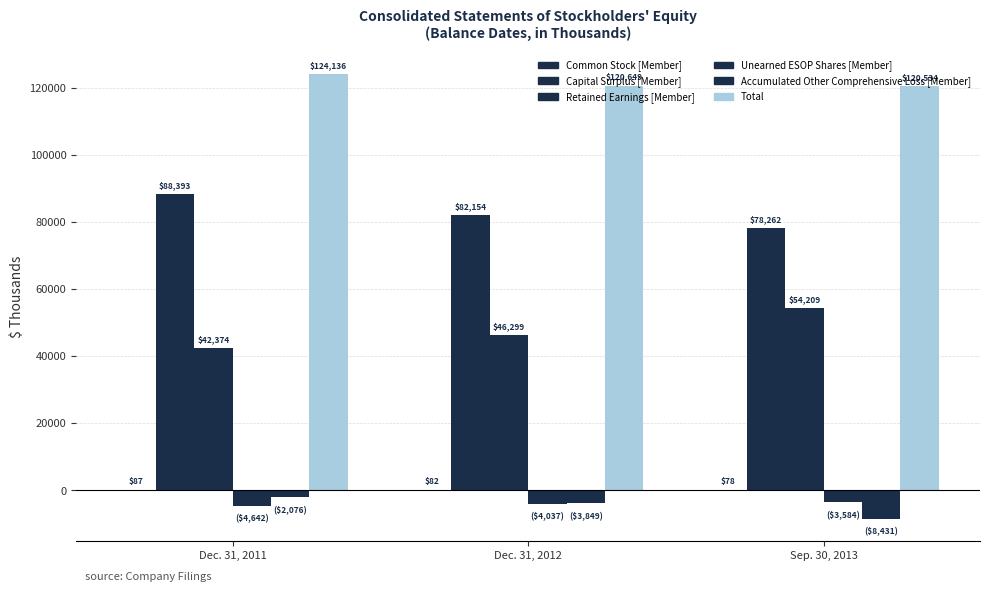

What is the spread (max minus min) of values at Dec. 31, 2011?

128778